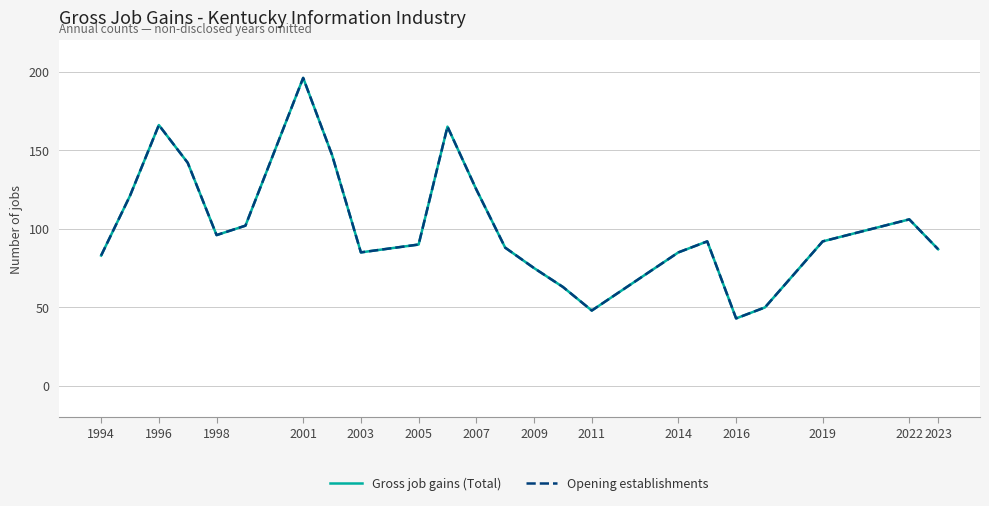

How many interior local valleys does the Gross job gains (Total) series have?

4